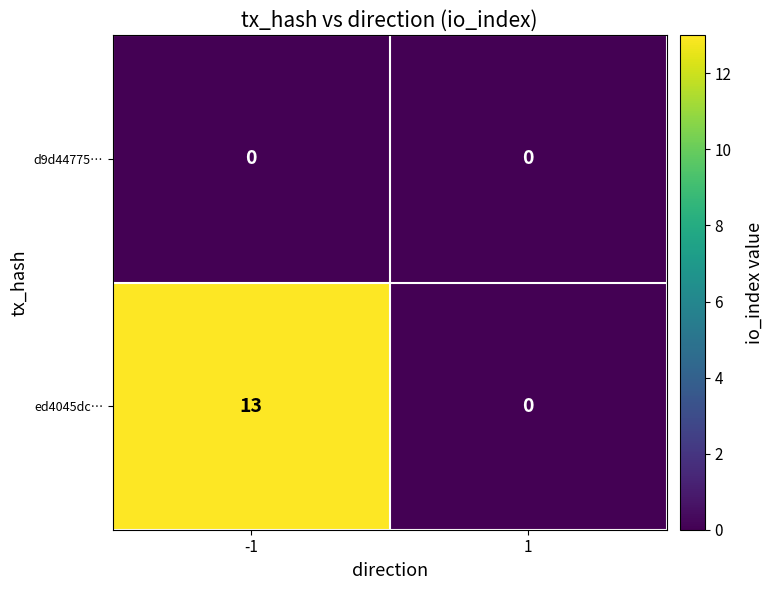

Is the value of ed4045dc… at -1 greater than the value of d9d44775… at 1?

Yes